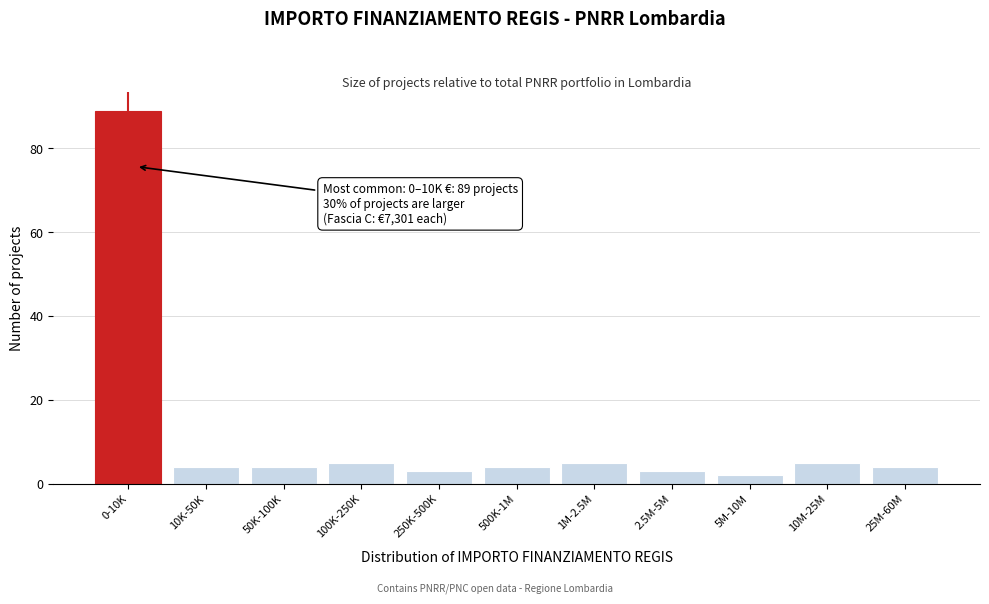

Reading left to right, what are all the values shown in this chart?

89	4	4	5	3	4	5	3	2	5	4